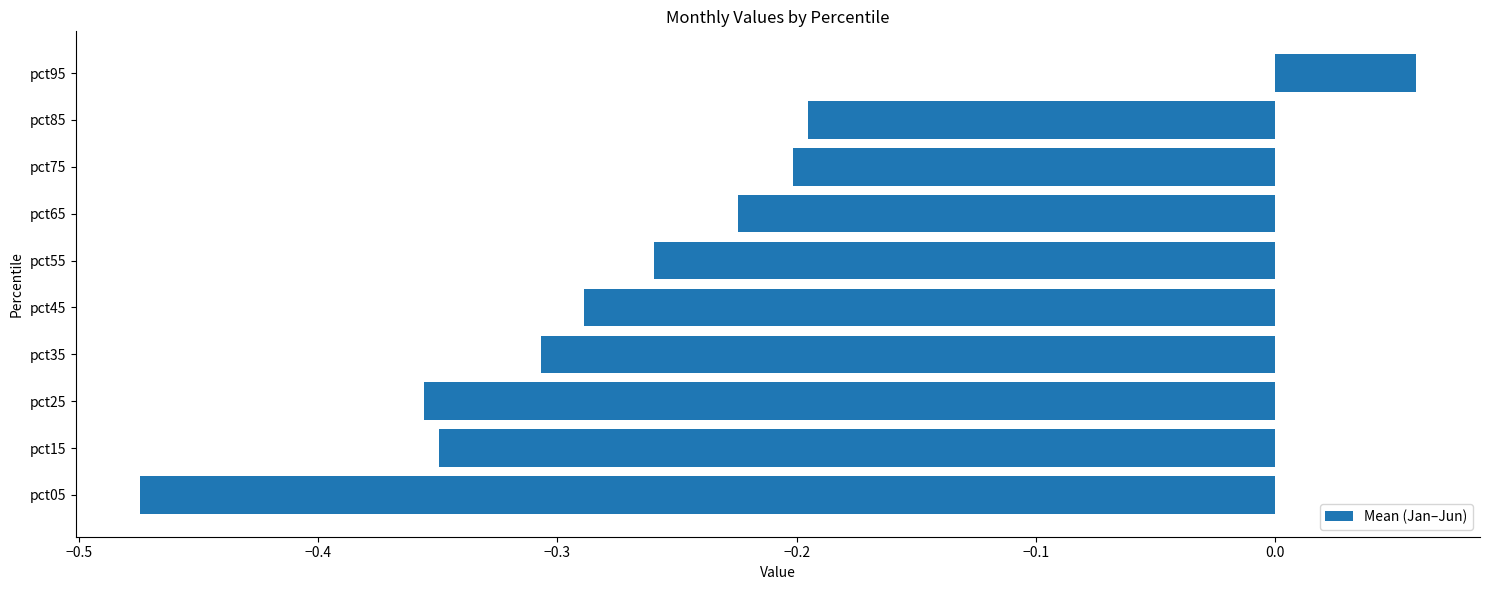

How many values are below 0?

9